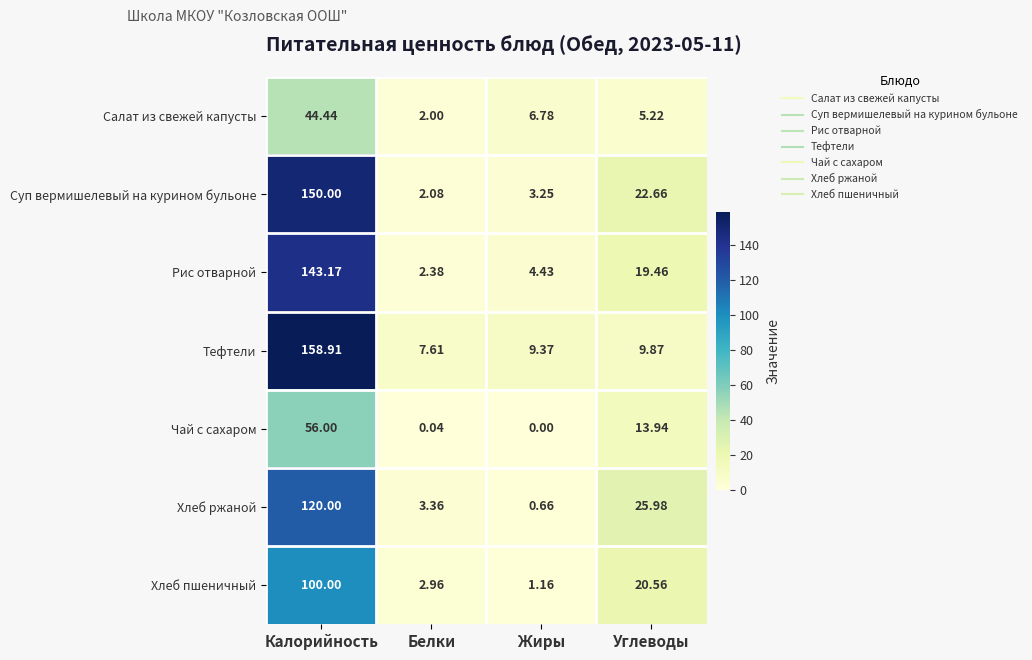

Which series has the largest range (max minus min)?

Тефтели